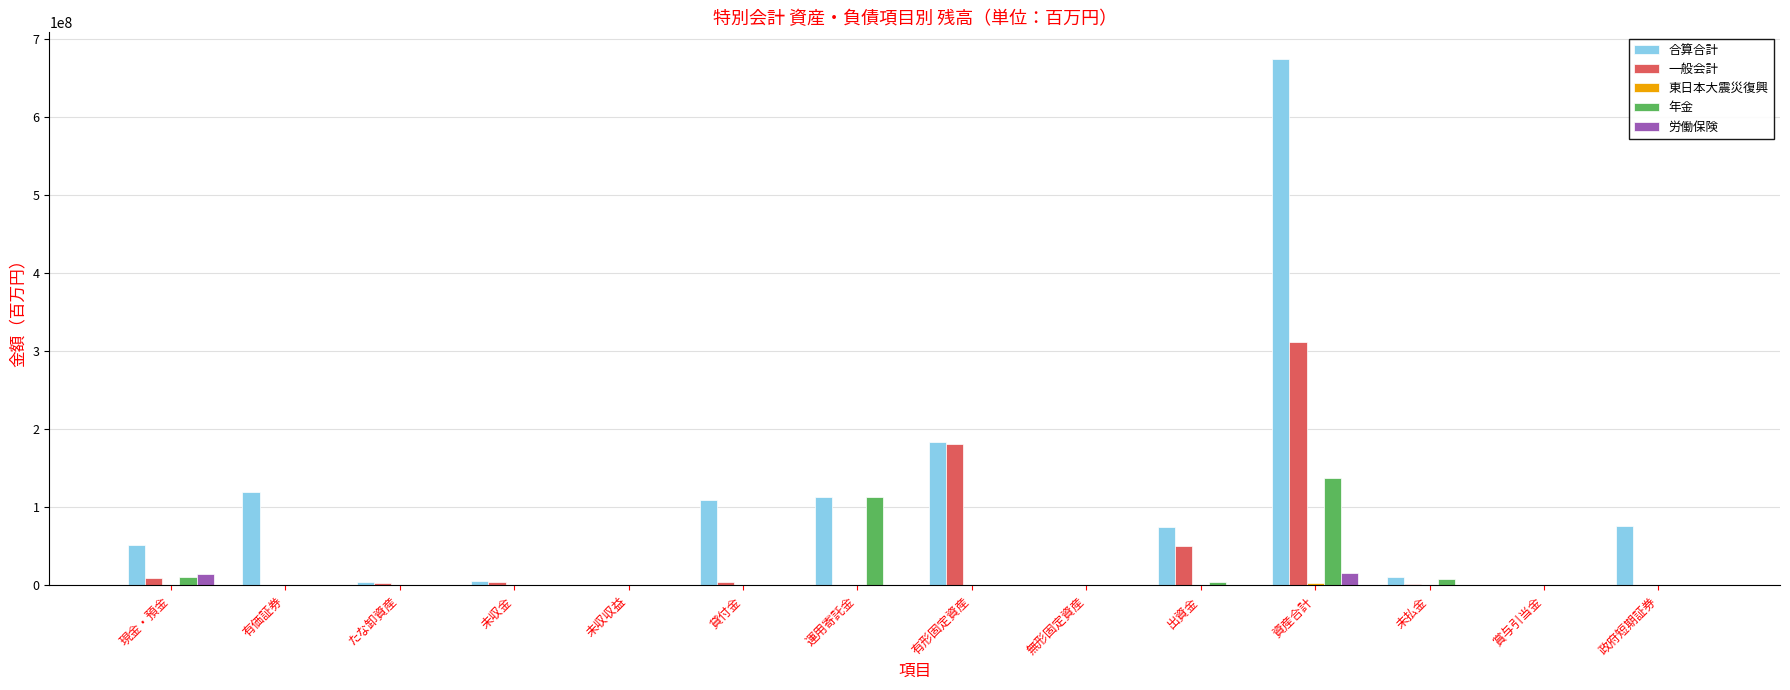

Count the number of data series in this chart.

5